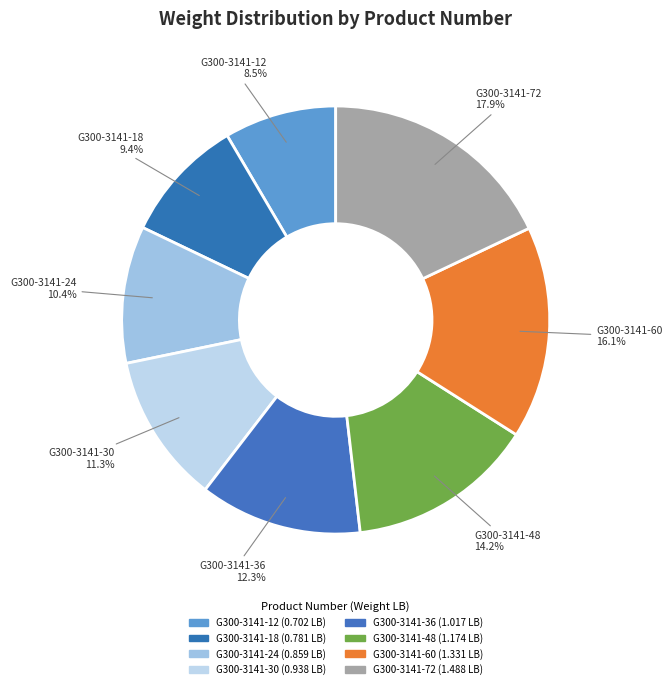

Count the number of slices in the pie.

8